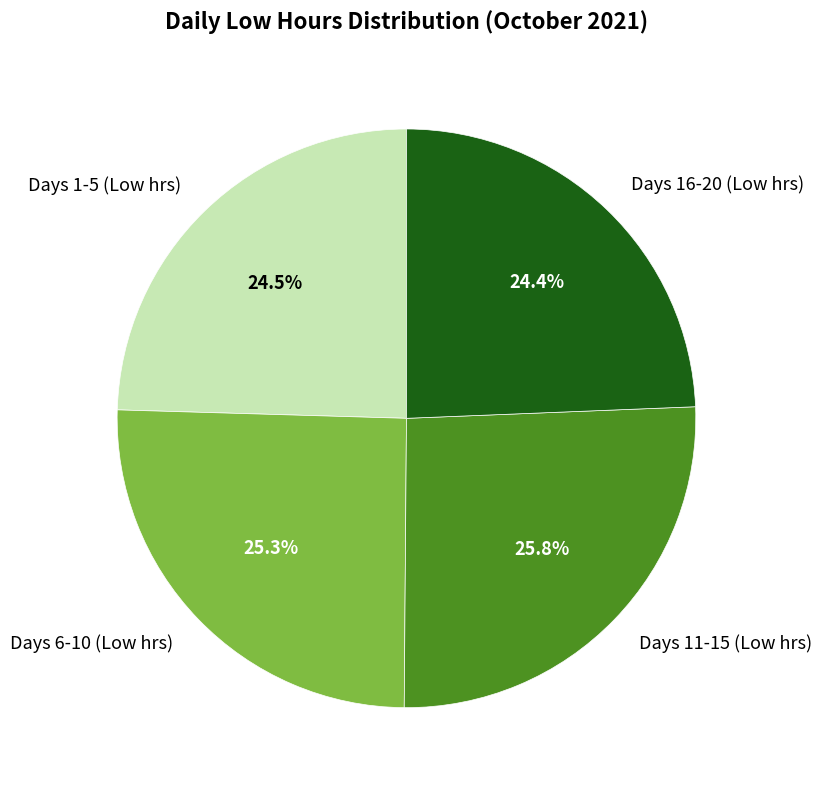

Approximately how many times larger is the value at Days 1-5 (Low hrs) compared to Days 6-10 (Low hrs)?

1.0